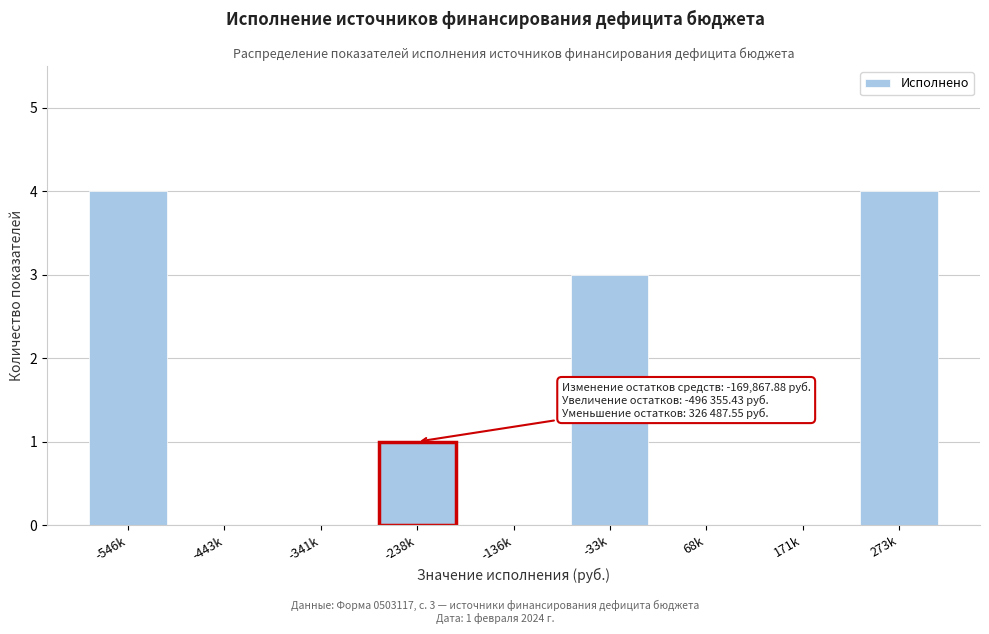

Reading left to right, list all the values displayed in this chart.

-546k=4	-443k=0	-341k=0	-238k=1	-136k=0	-33k=3	68k=0	171k=0	273k=4